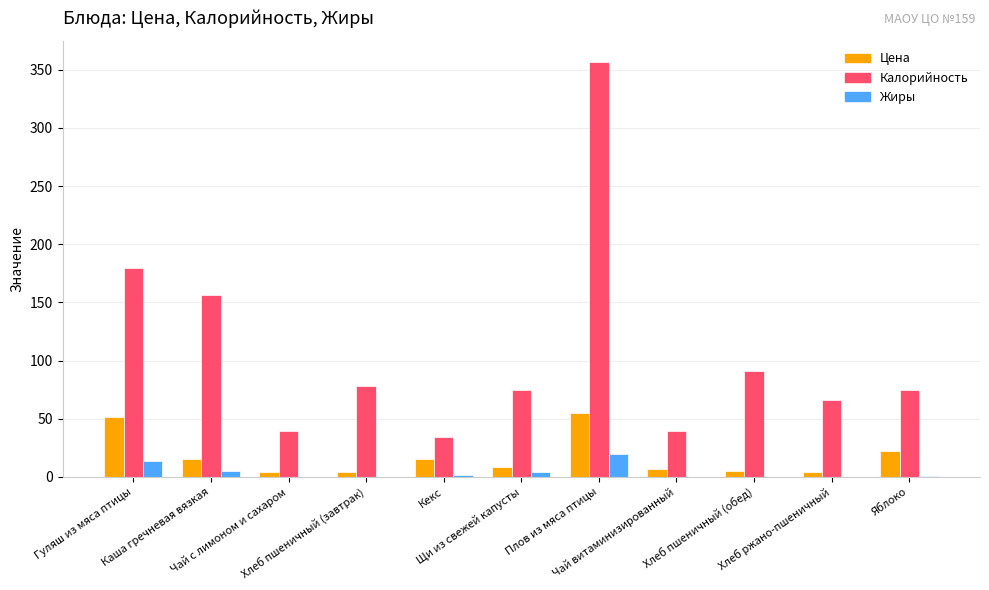

True or false: Калорийность has a value of 156.2 at Каша гречневая вязкая.

True